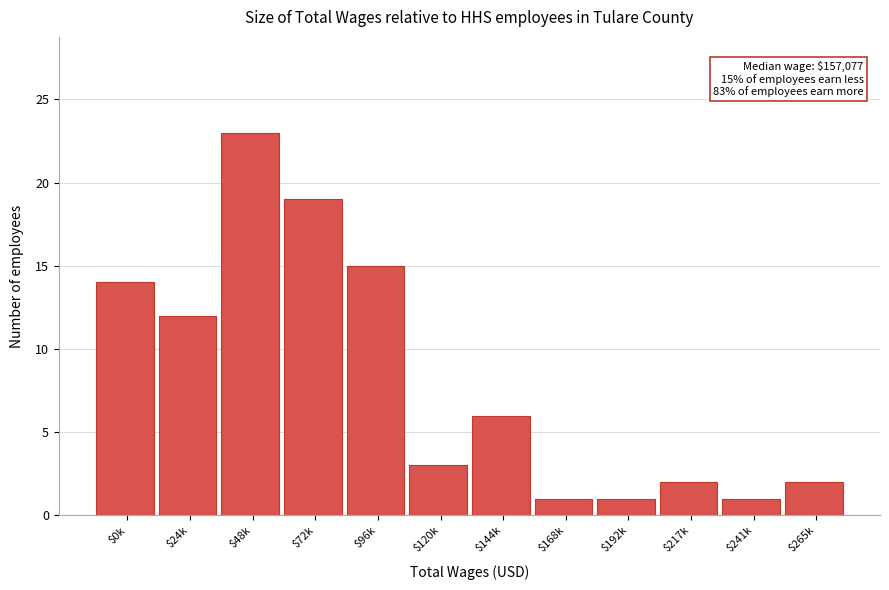

Reading left to right, transcribe all the data shown in this chart.

14	12	23	19	15	3	6	1	1	2	1	2